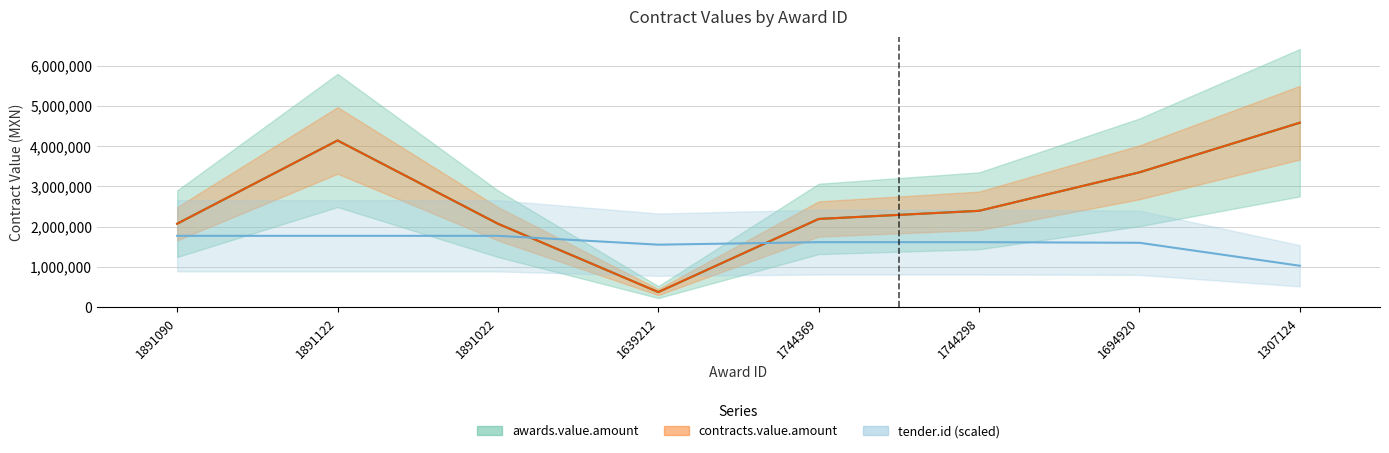

What is the sum of all awards.value.amount values?

21158195.8